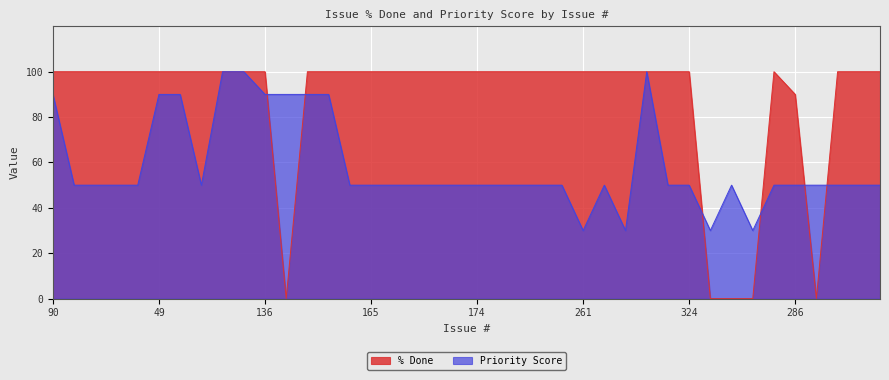

Which series has the largest total across all categories?

% Done